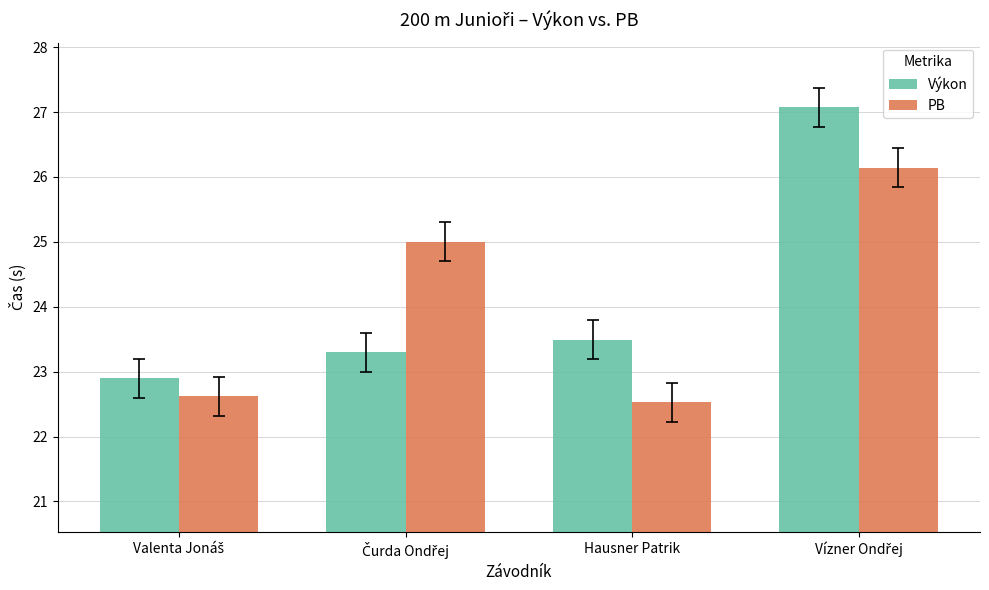

List the series in order of their peak value, lowest first.

PB, Výkon